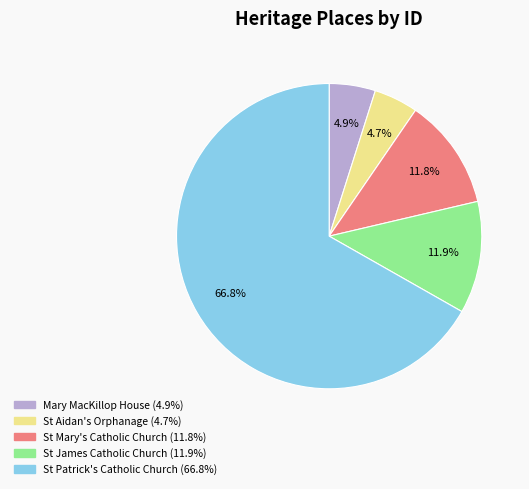

Is there any slice that represents more than half of the pie?

Yes